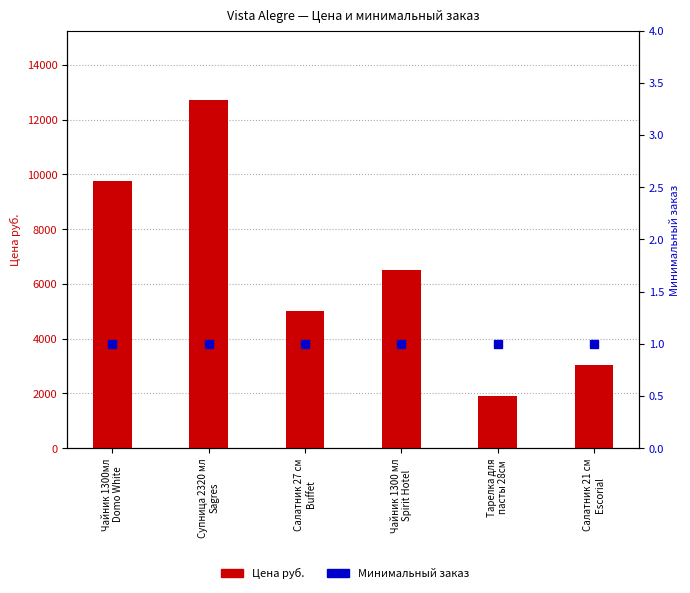

List the series in order of their peak value, highest first.

Цена руб., Минимальный заказ